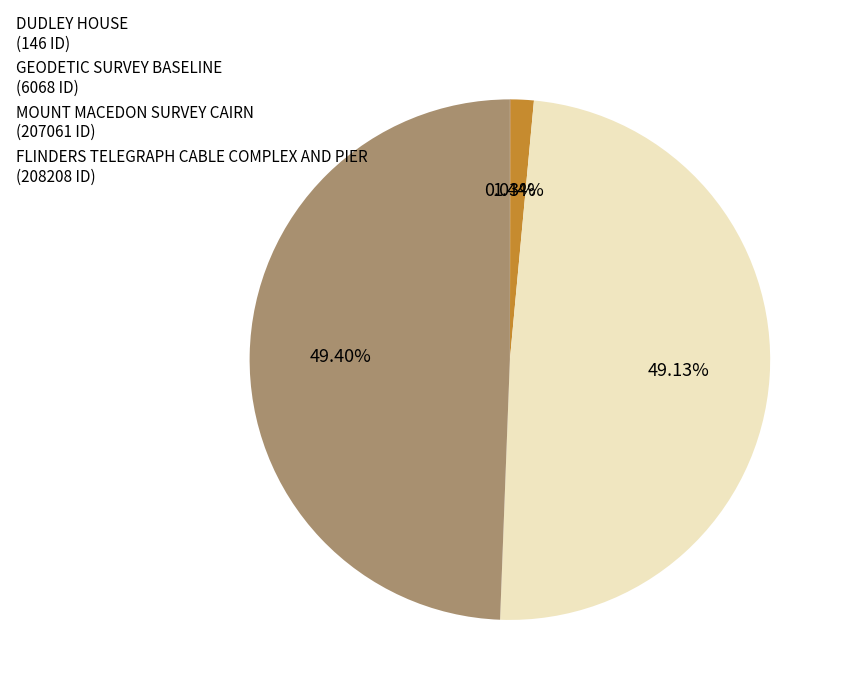

Is there any slice that represents more than half of the pie?

No